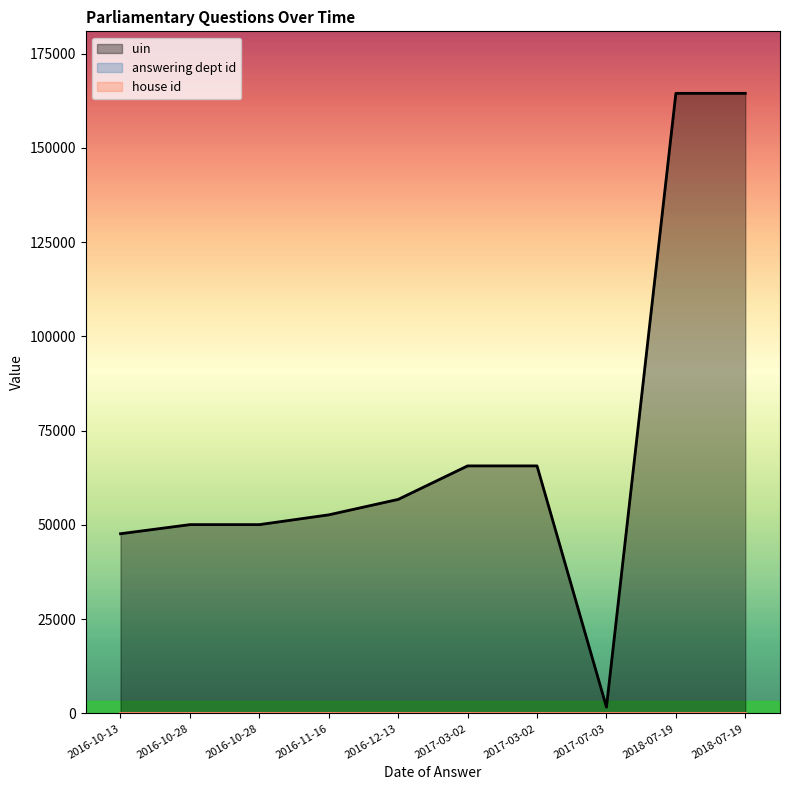

Reading left to right, extract all data points from this chart.

uin: 47671	50082	50083	52678	56773	65658	65659	1689	164442	164443
answering dept id: 203	203	203	203	203	203	203	203	203	203
house id: 1	1	1	1	1	1	1	1	1	1